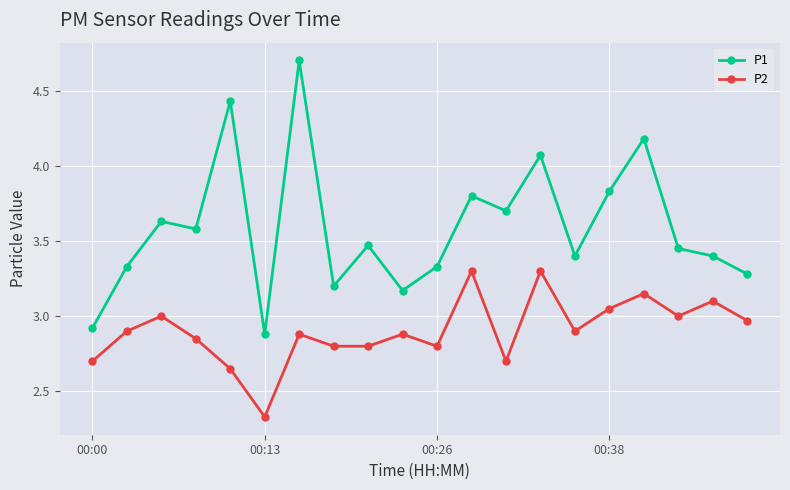

What is the difference between the maximum and minimum values in the P2 series?

1.0